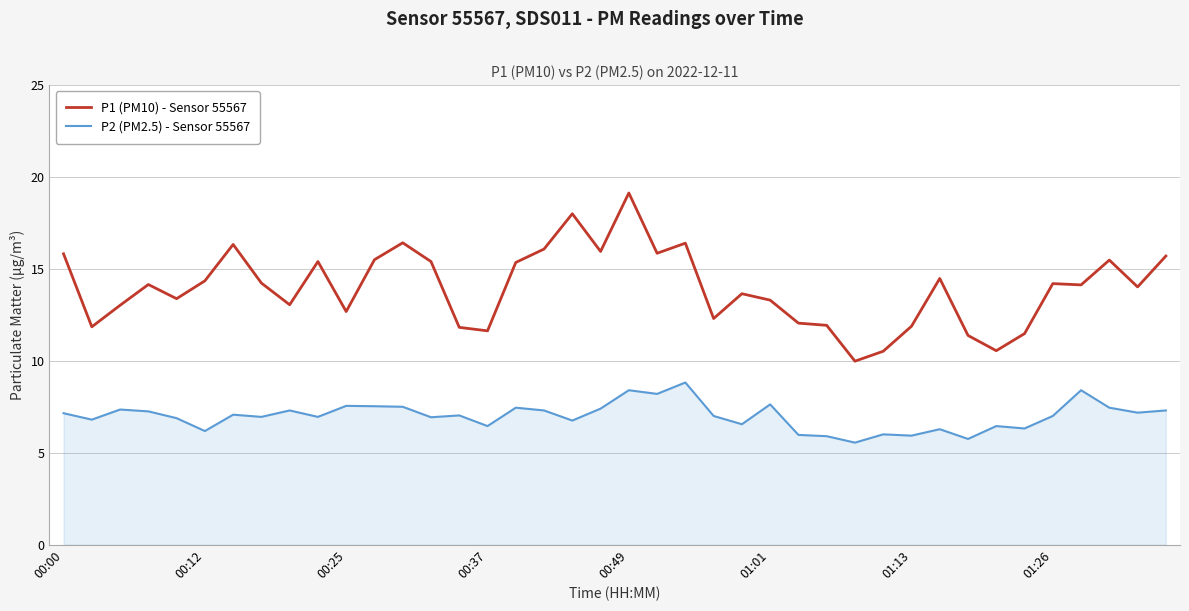

What are all the series names shown in the legend?

P1 (PM10) - Sensor 55567, P2 (PM2.5) - Sensor 55567